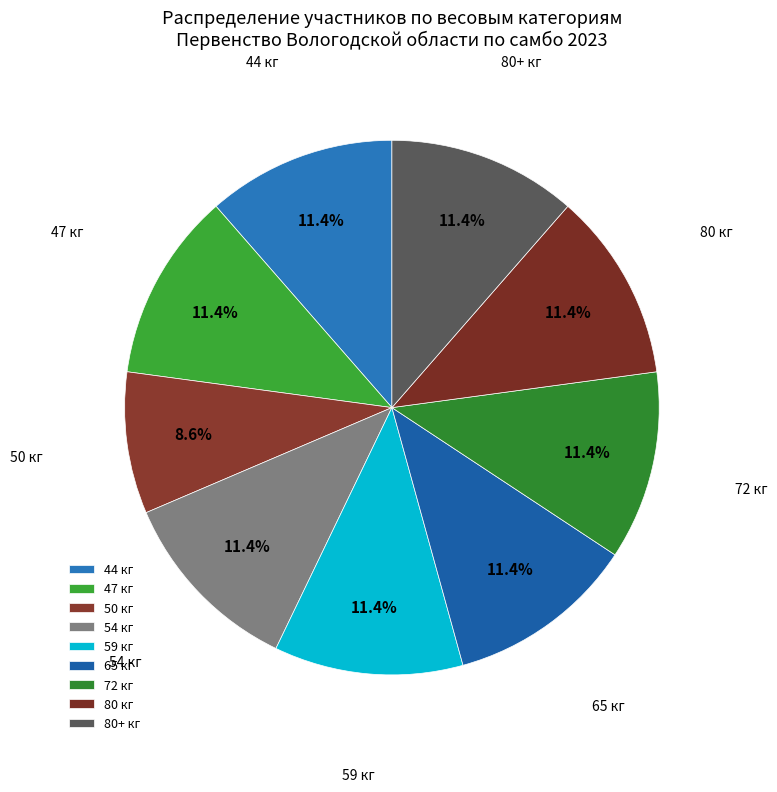

Which category has the smallest portion of the pie?

50 кг